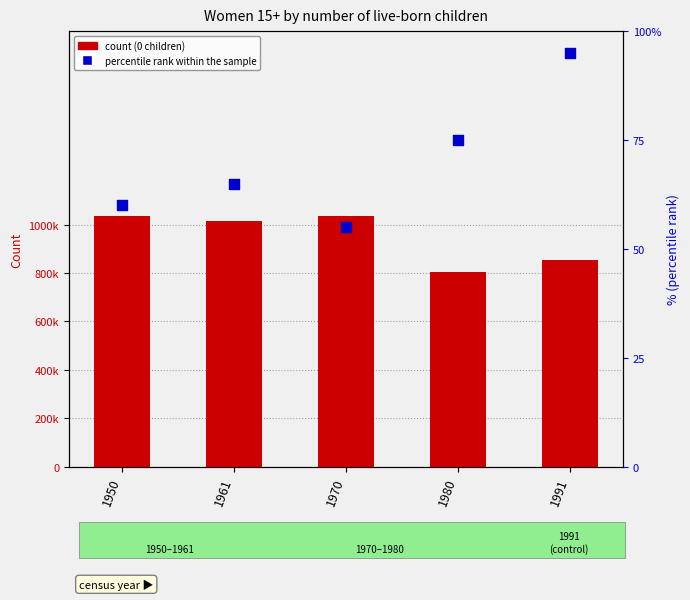

What is the total value across all series at 1961?

1013439